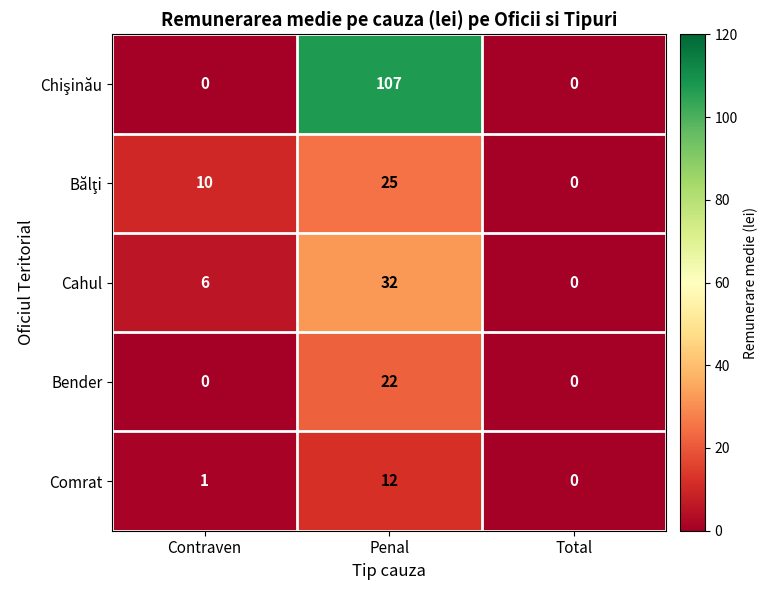

Count the number of categories in the chart.

3